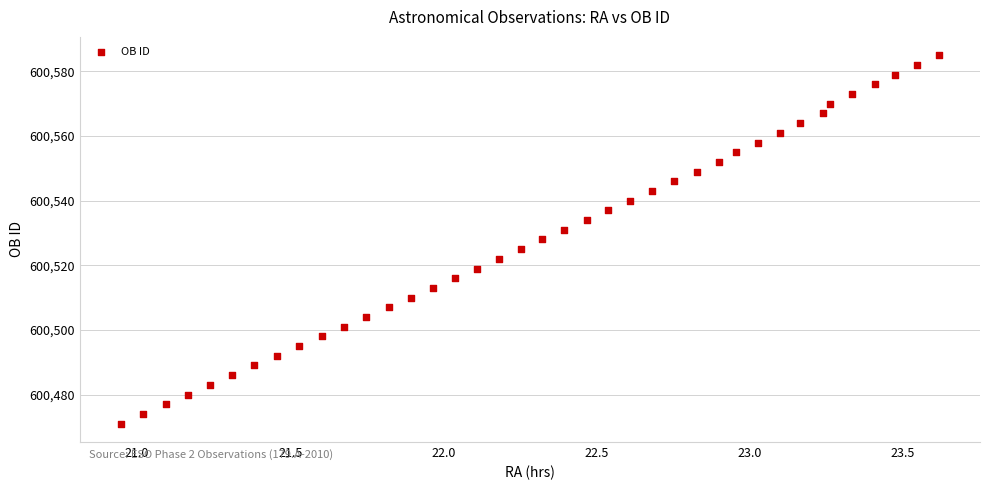

What is the range of Y values (max minus min)?

114